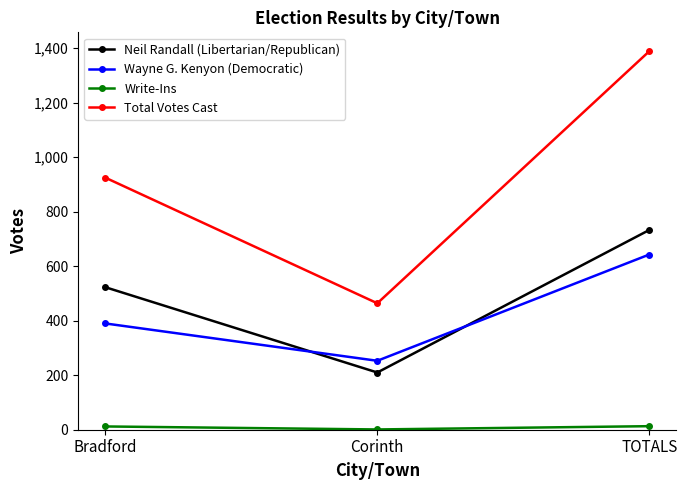

What is the label of the 3rd point from the left?

TOTALS